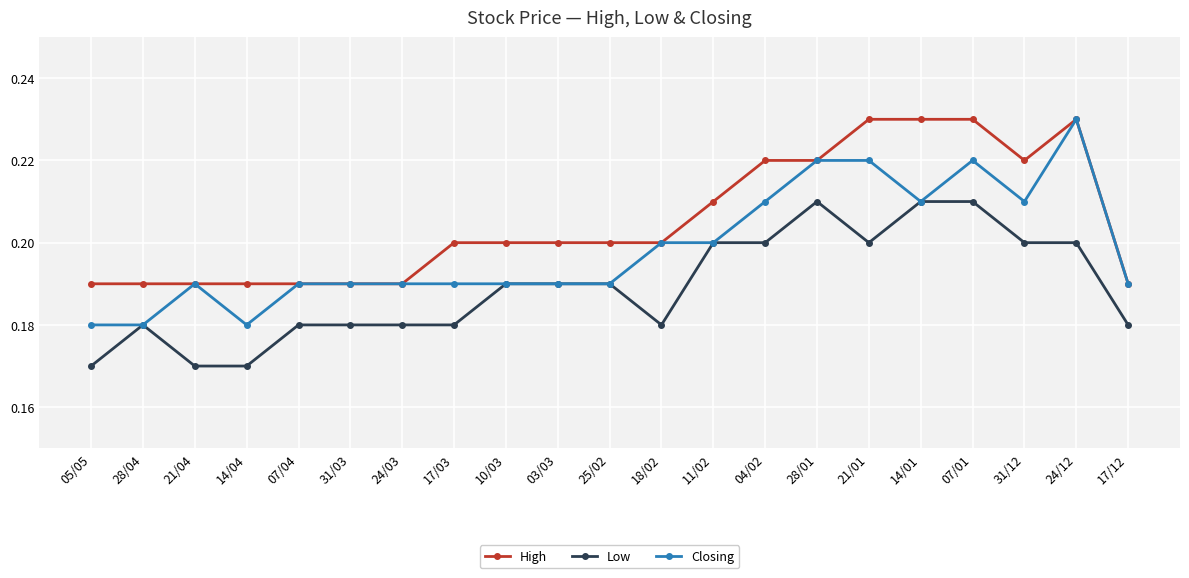

True or false: Low and High intersect in this chart.

False